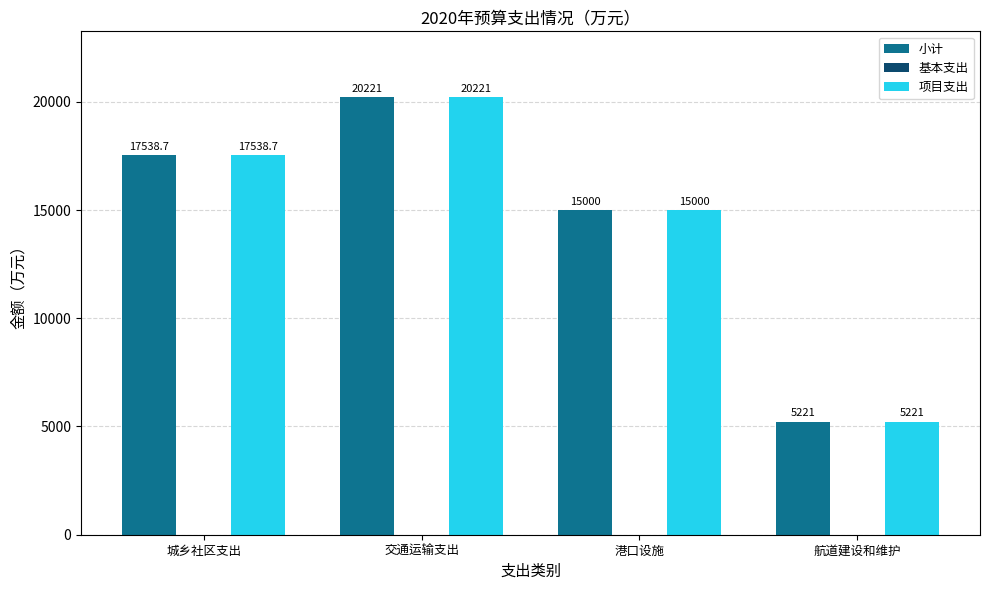

What is the difference between the maximum and minimum values in the 项目支出 series?

15000.0